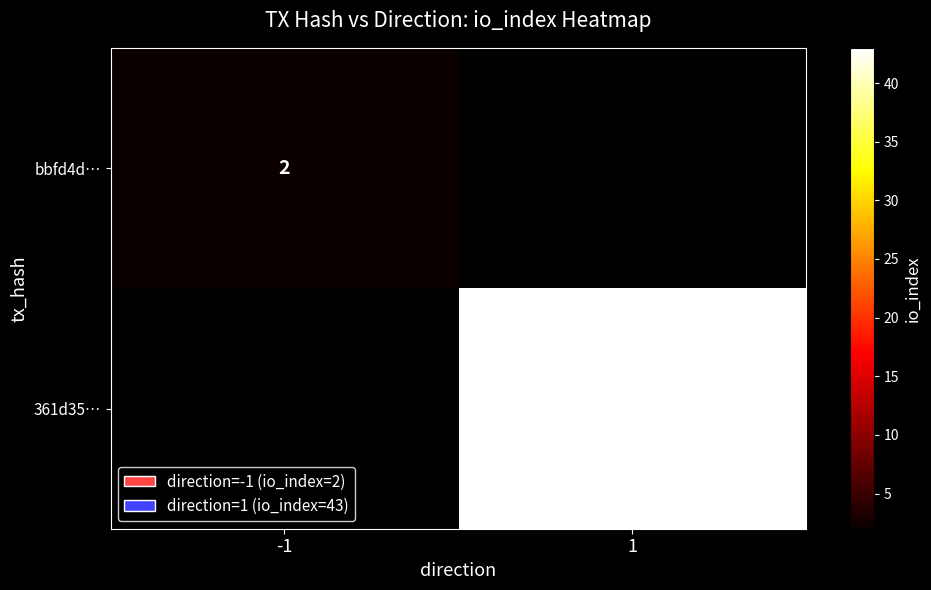

The value of 361d35… at 1 is 25. True or false?

False